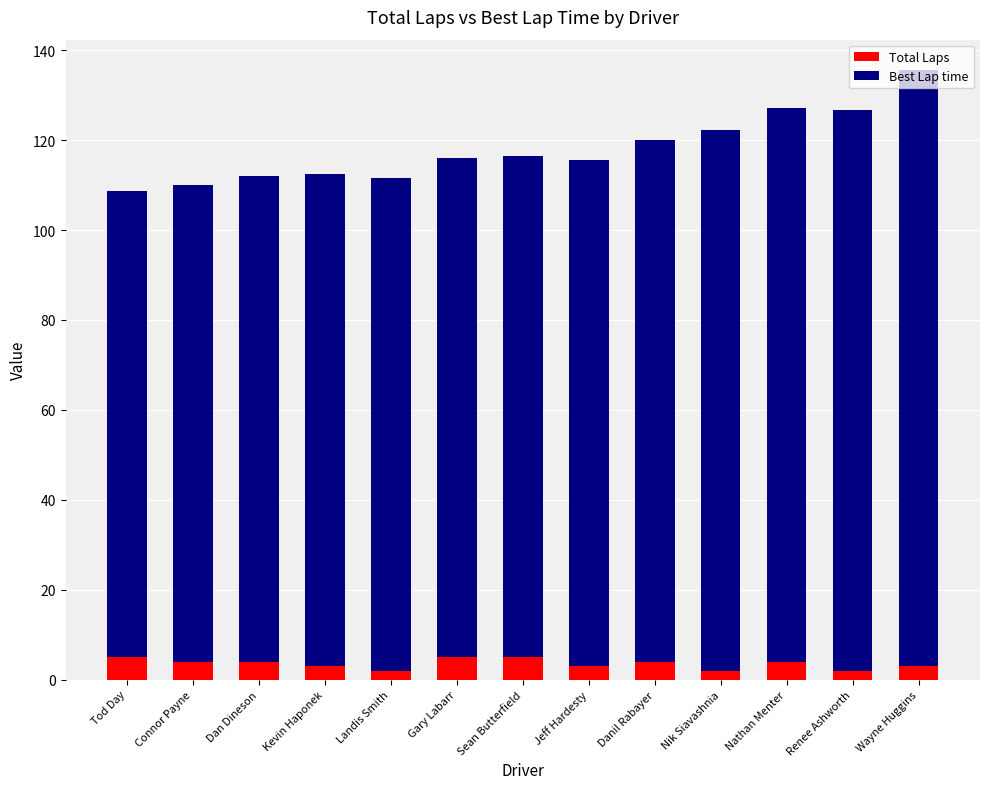

What is the highest value of the Total Laps series?

5.0